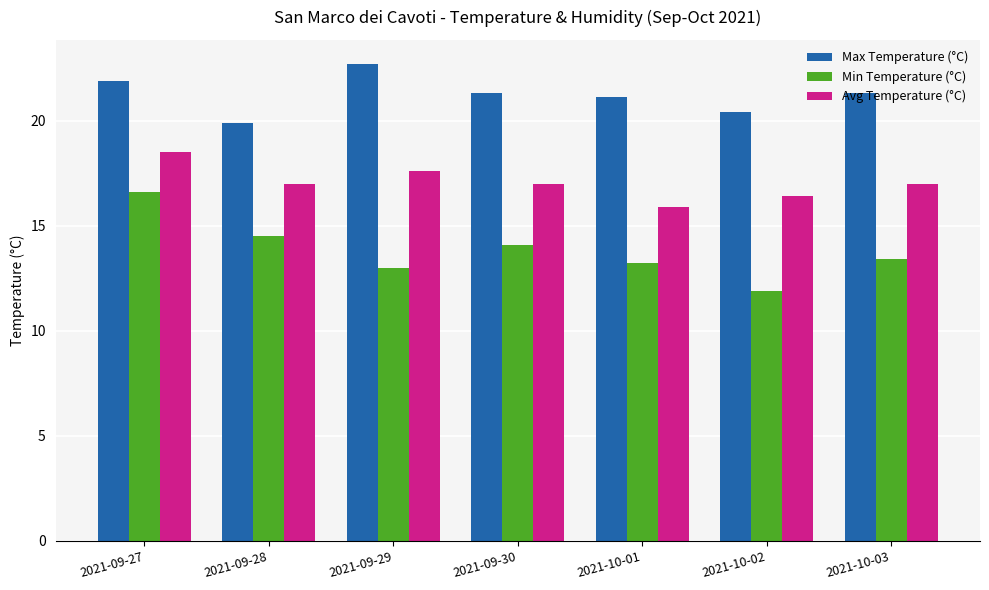

At which category is the sum across all series the highest?

2021-09-27